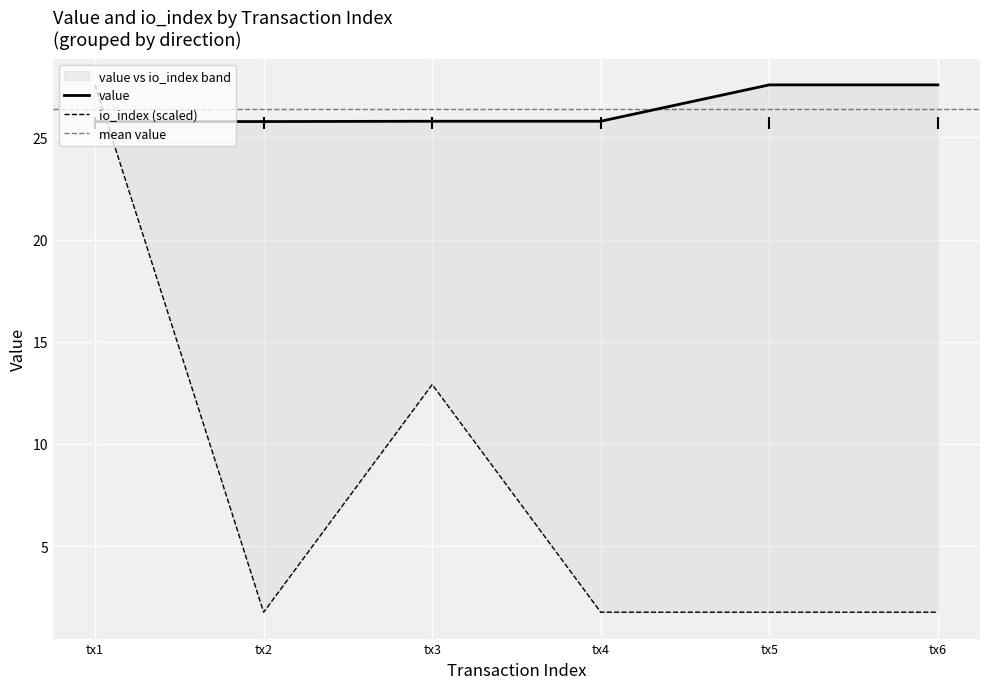

Reading left to right, what are all the values shown in this chart?

io_index: 27.6	1.8	12.9	1.8	1.8	1.8
value: 25.8	25.8	25.8	25.8	27.6	27.6